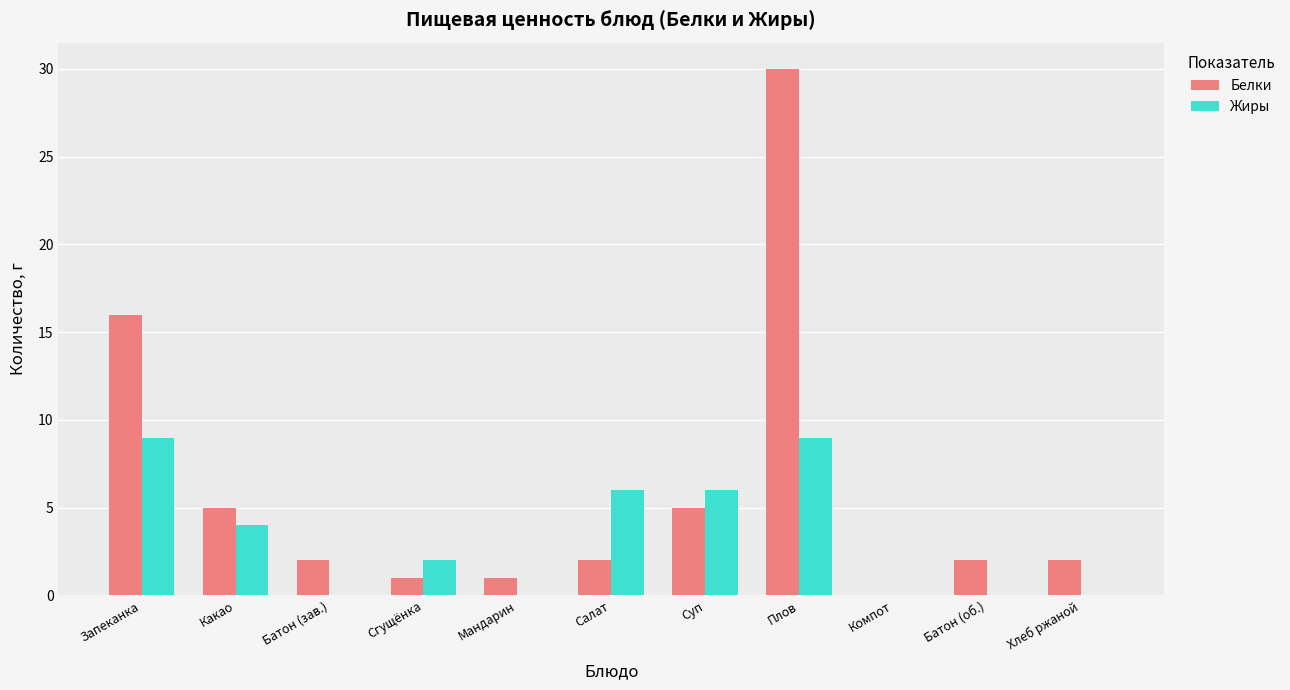

Where does the Жиры series first go above 2?

Запеканка